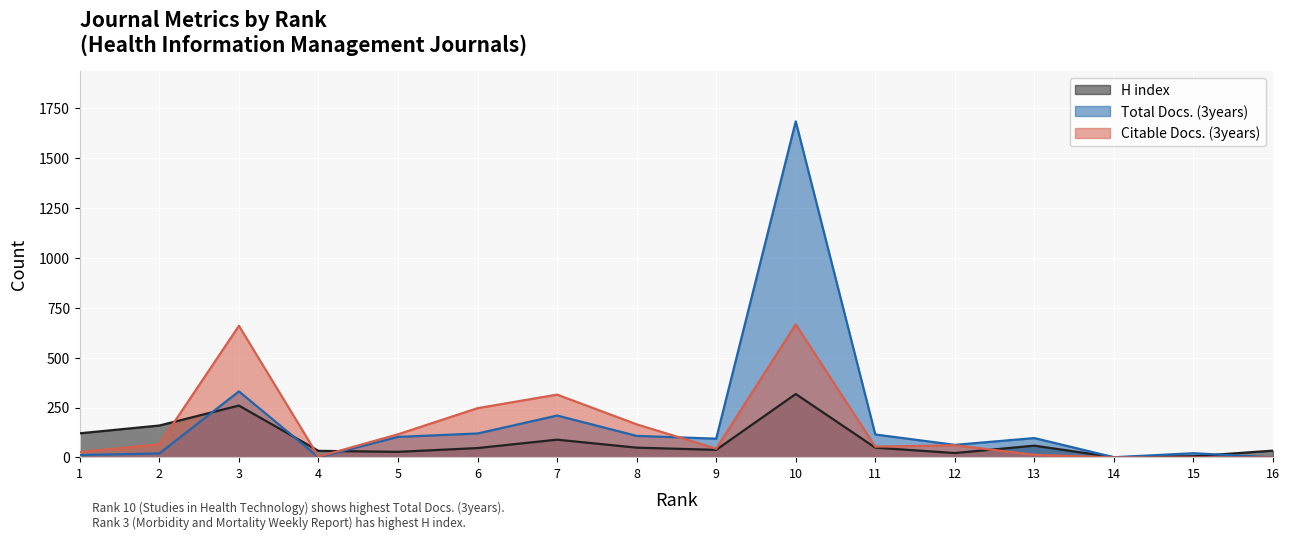

How many values in the Citable Docs. (3years) series exceed 61?

7